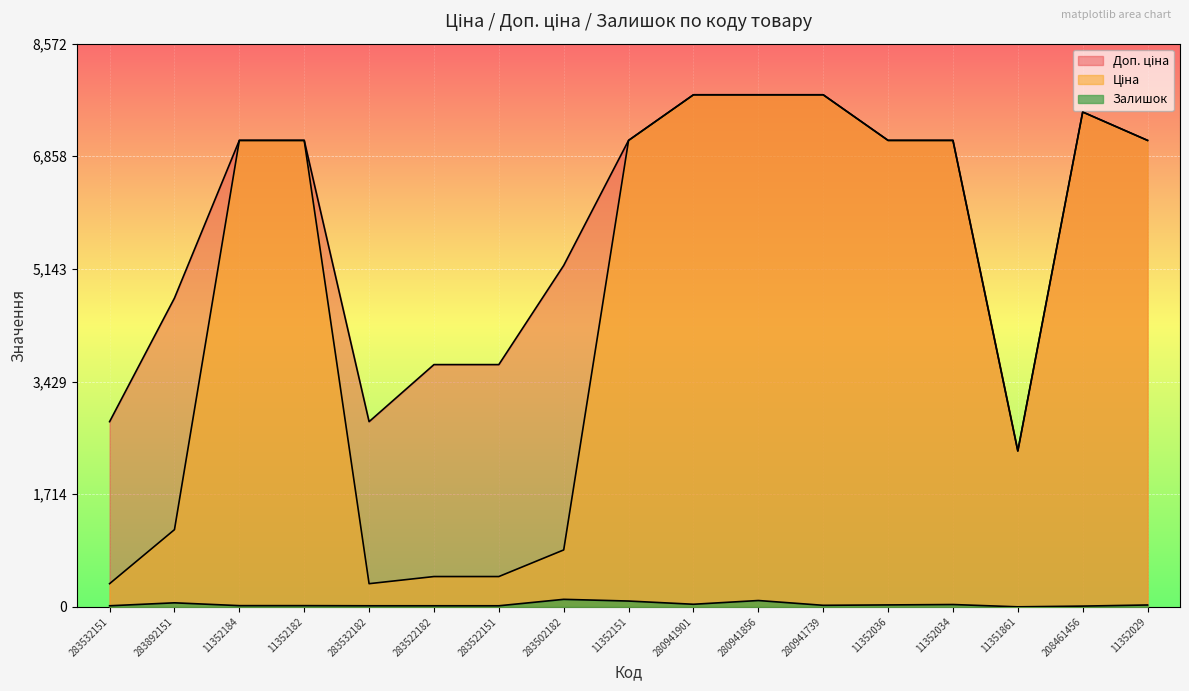

Which series changed the most between 283522151 and 280941856?

Ціна